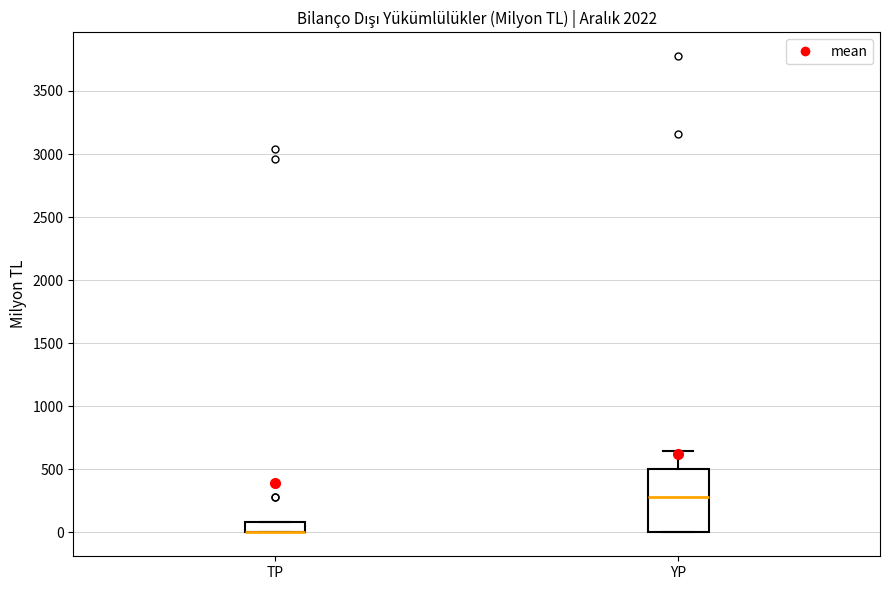

Comparing the boxes themselves (not the whiskers), which one is the tallest?

YP